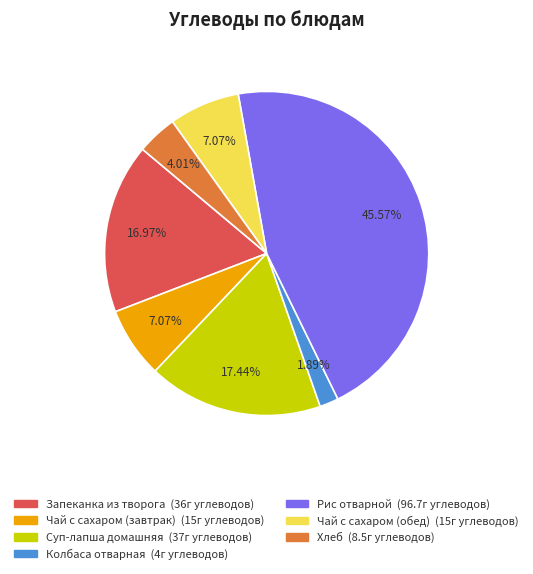

To the nearest percent, what is the average slice percentage?

14%